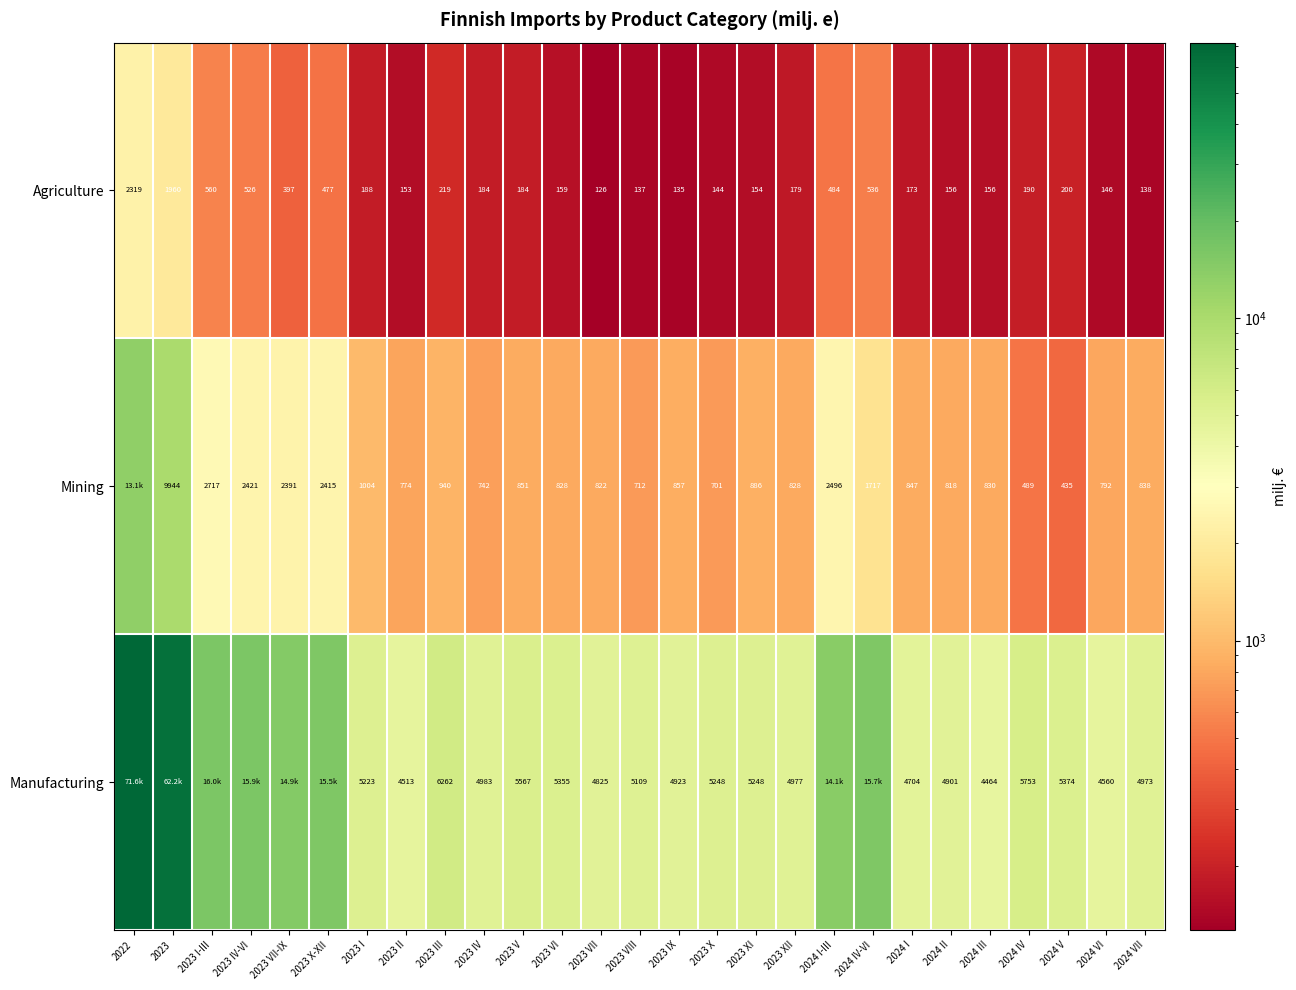

Is the value of Agriculture at 2023 VIII greater than the value of Manufacturing at 2024 III?

No